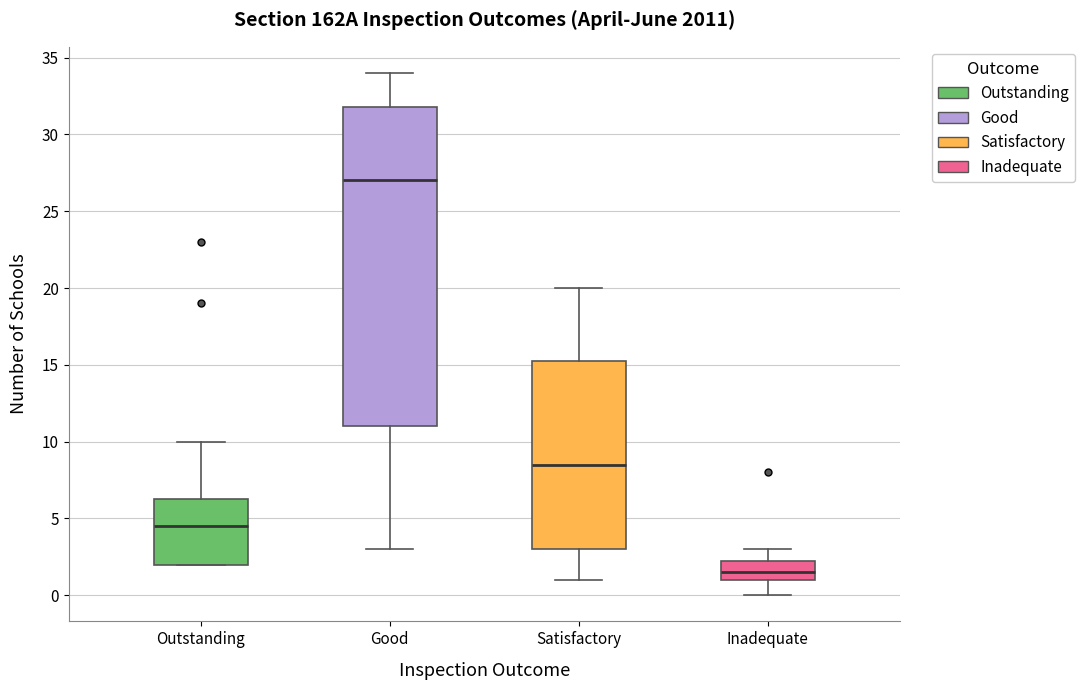

Reading left to right, read every box against the y-axis: the position of its median line, the range the box covers, and the ends of its whiskers. The values are not printed on the chart, so give them approximately, as read against the axis.

Outstanding: median 4.5, box 2.0 to 6.5, whiskers 2.0 to 10.0
Good: median 27.0, box 11.0 to 32.0, whiskers 3.0 to 34.0
Satisfactory: median 8.5, box 3.0 to 15.5, whiskers 1.0 to 20.0
Inadequate: median 1.5, box 1.0 to 2.5, whiskers 0.0 to 3.0